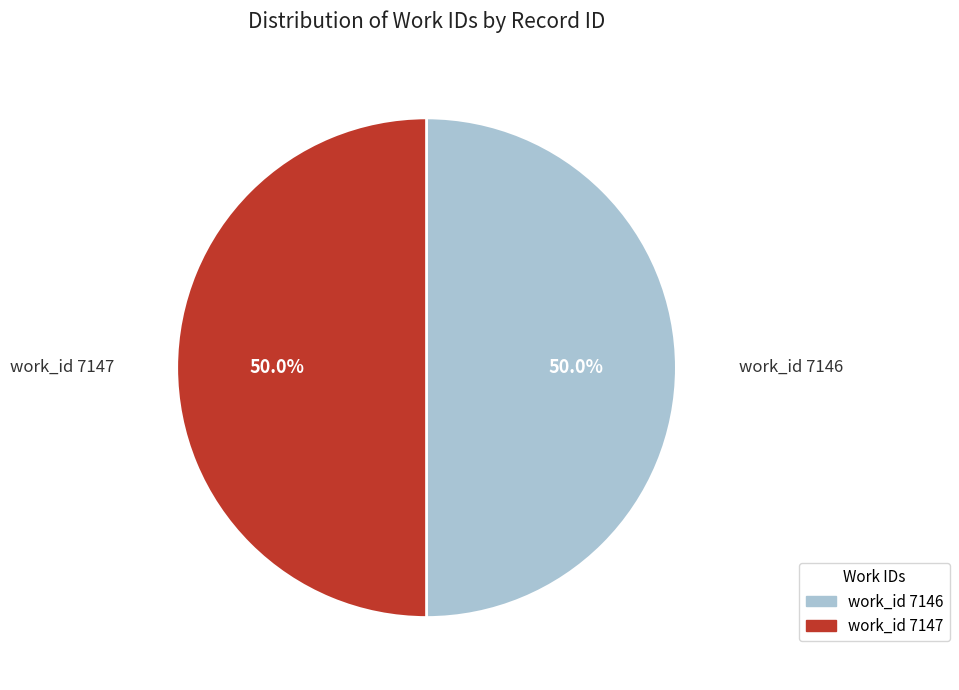

Approximately how many times larger is the value at work_id 7146 compared to work_id 7147?

1.0